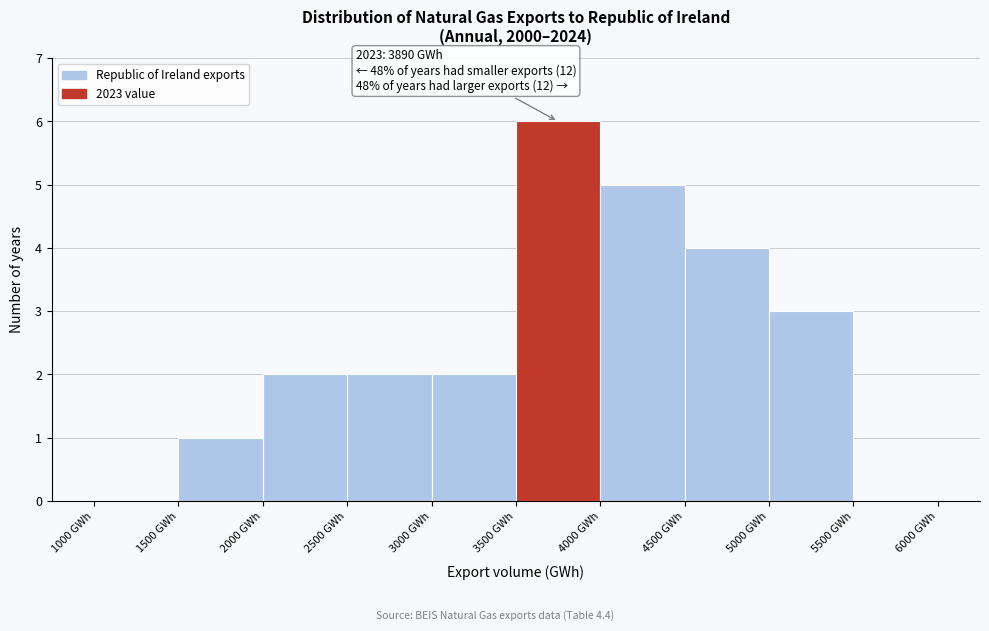

Which range on the x-axis has the tallest bar?

3500 to 4000